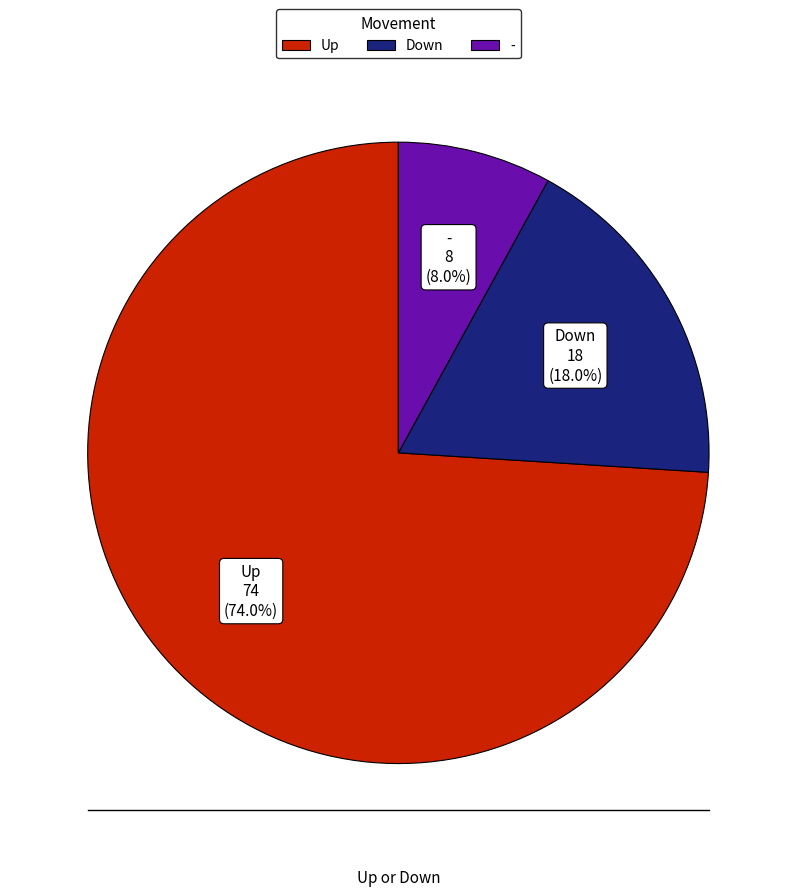

Is there any slice that represents more than half of the pie?

Yes